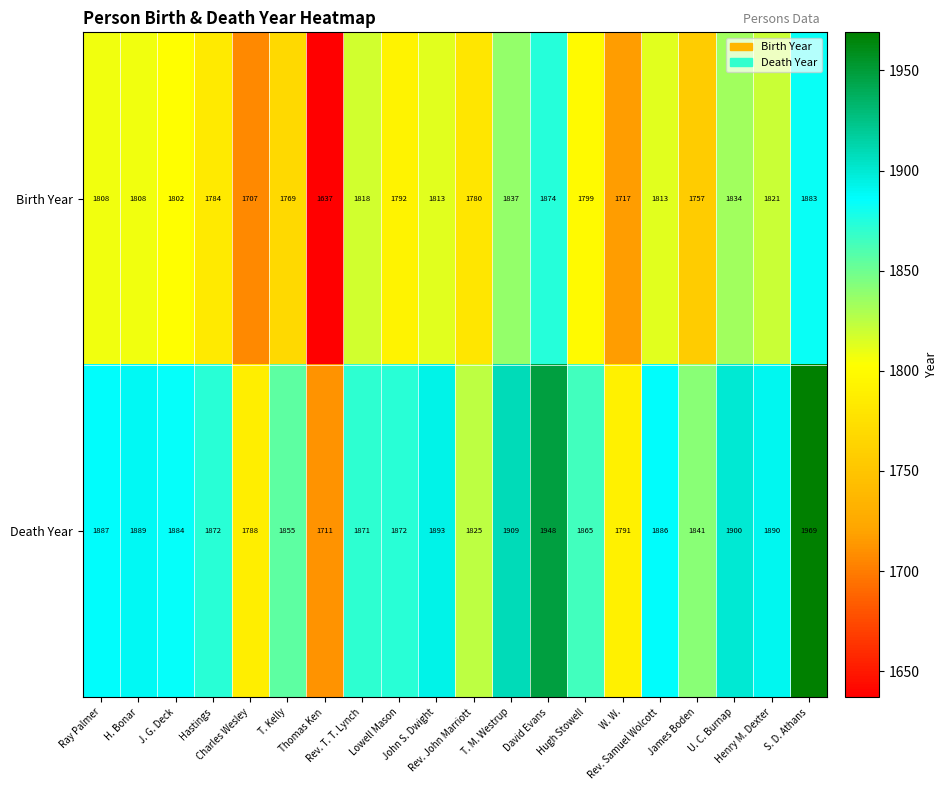

Which series has the largest range (max minus min)?

Death Year